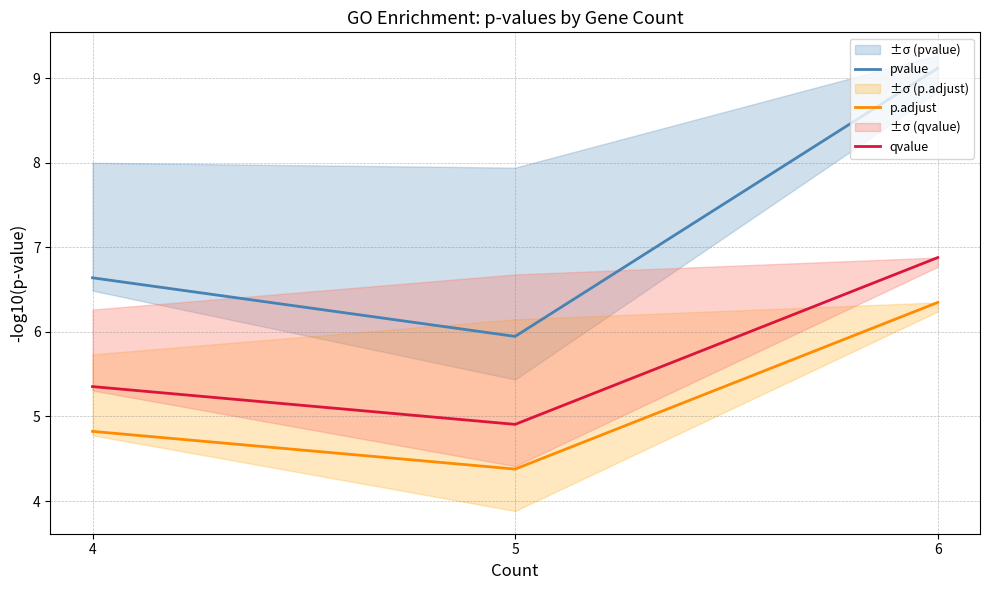

Which has a higher value, 4 or 5?

4